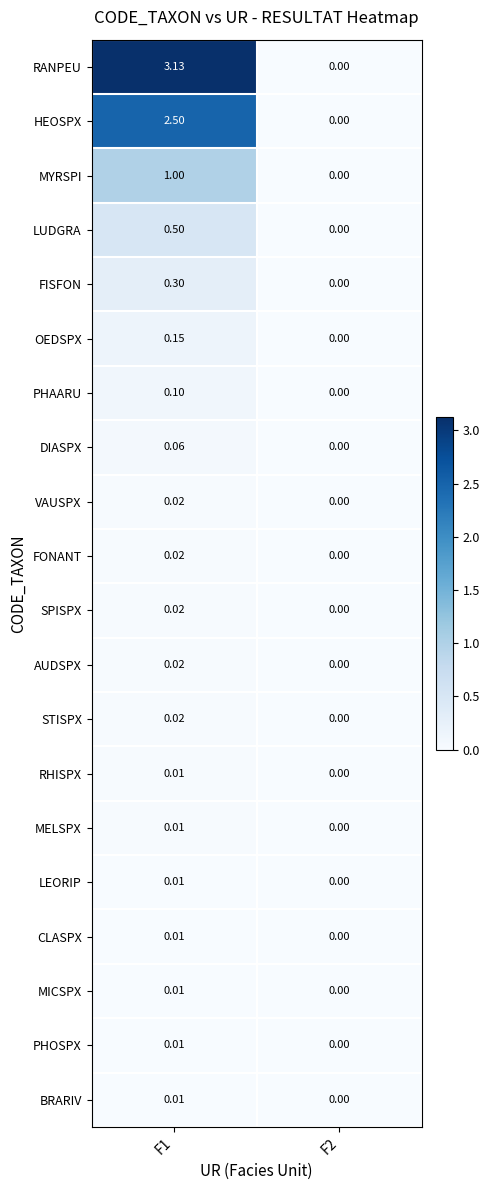

Is the value of LEORIP at F1 greater than the value of SPISPX at F2?

Yes